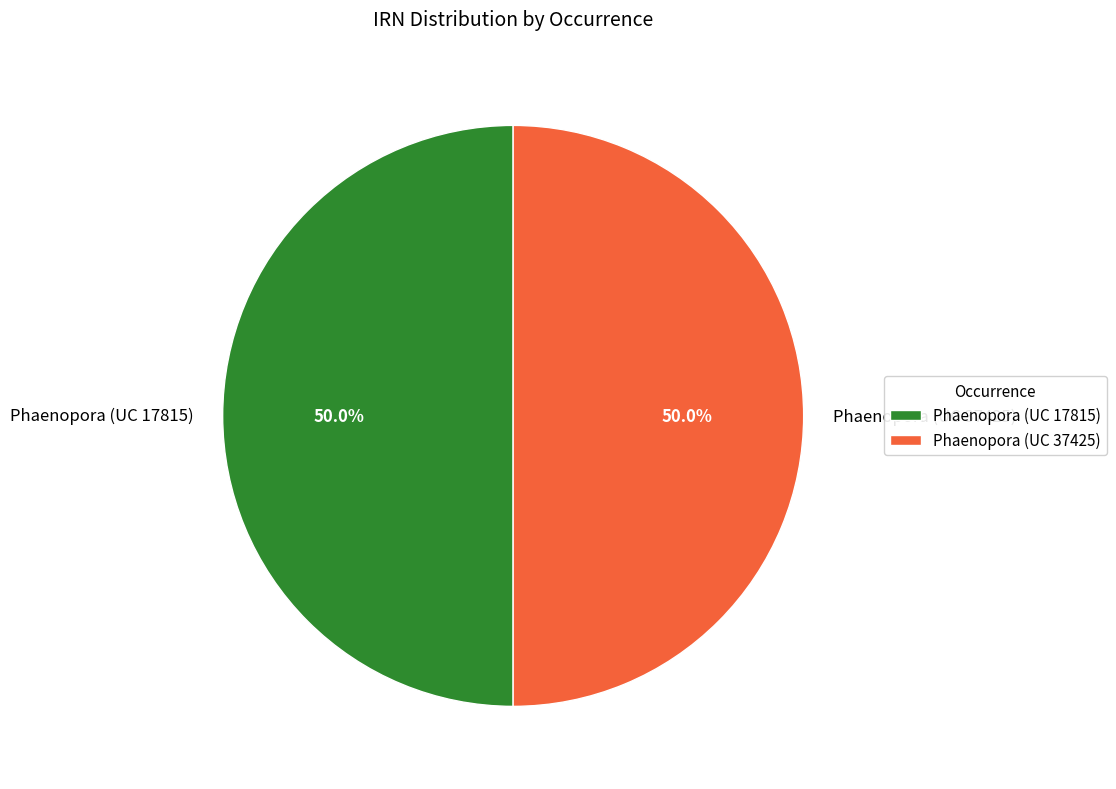

To the nearest percent, what percentage of the pie is Phaenopora (UC 17815)?

50%